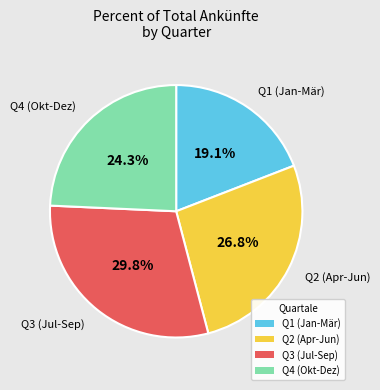

What portion of the pie excludes Q4 (Okt-Dez)?

75.7%